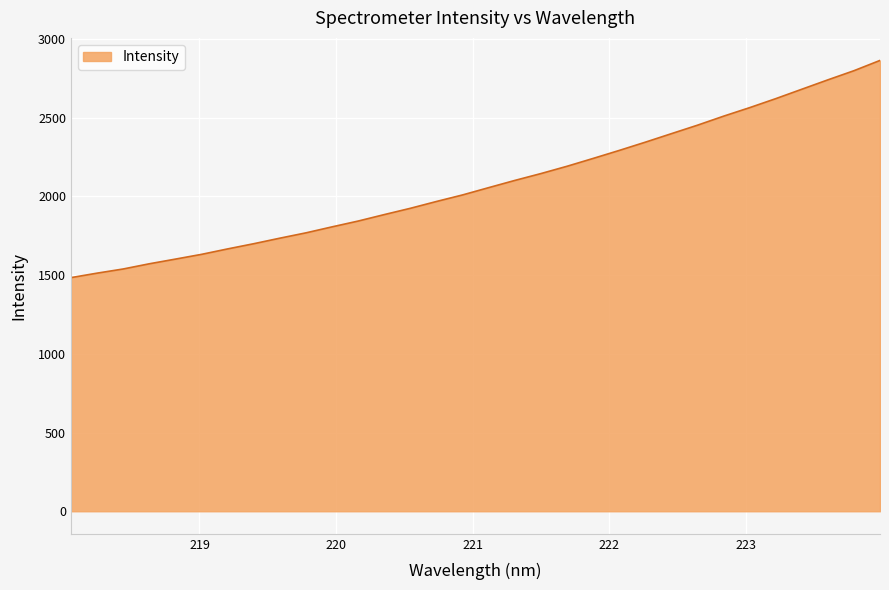

What is the difference between the maximum and minimum values?

1379.7